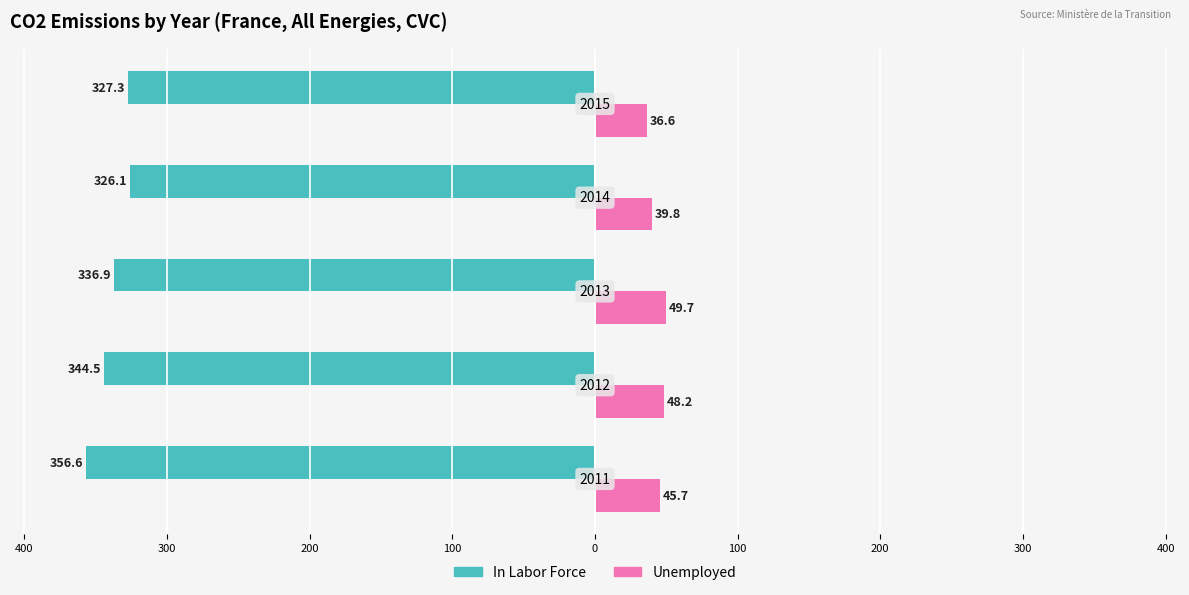

How many series are shown in this chart?

2